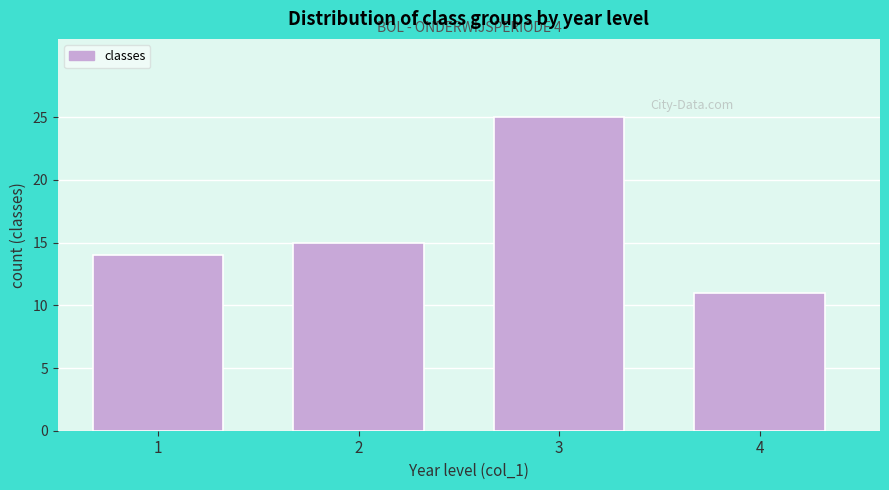

Reading right to left, transcribe all the data shown in this chart.

4=11	3=25	2=15	1=14